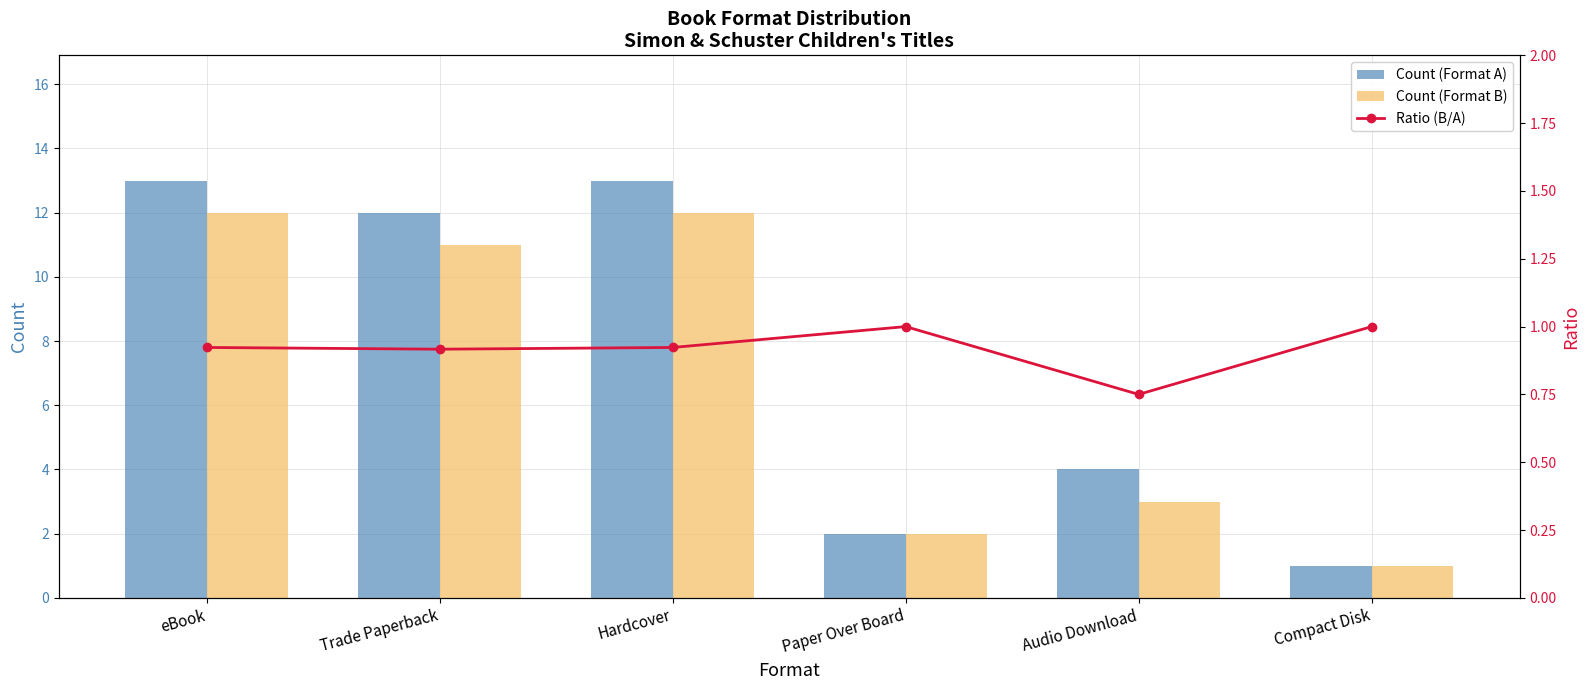

Reading left to right, transcribe all the data shown in this chart.

Count (Format A): eBook=13.0	Trade Paperback=12.0	Hardcover=13.0	Paper Over Board=2.0	Audio Download=4.0	Compact Disk=1.0
Count (Format B): eBook=12.0	Trade Paperback=11.0	Hardcover=12.0	Paper Over Board=2.0	Audio Download=3.0	Compact Disk=1.0
Ratio (B/A): eBook=0.9	Trade Paperback=0.9	Hardcover=0.9	Paper Over Board=1.0	Audio Download=0.8	Compact Disk=1.0